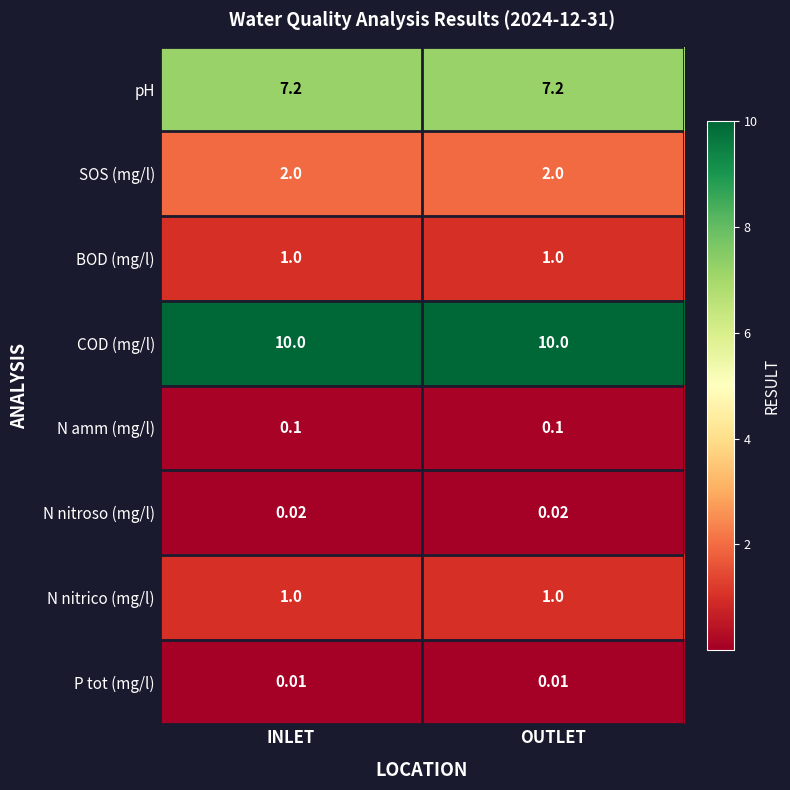

Is the value of SOS (mg/l) at INLET greater than the value of COD (mg/l) at INLET?

No